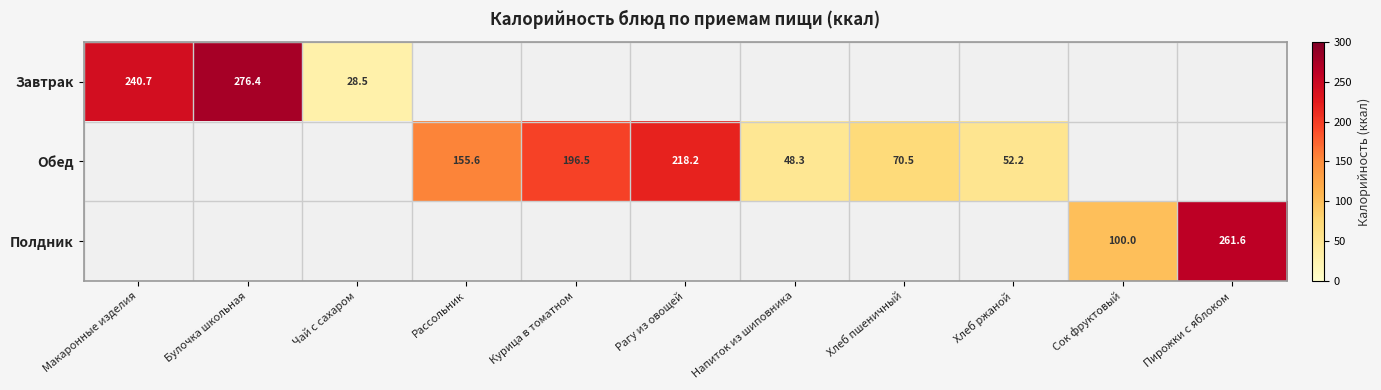

Is it true that Завтрак equals 12.5 at Чай с сахаром?

False